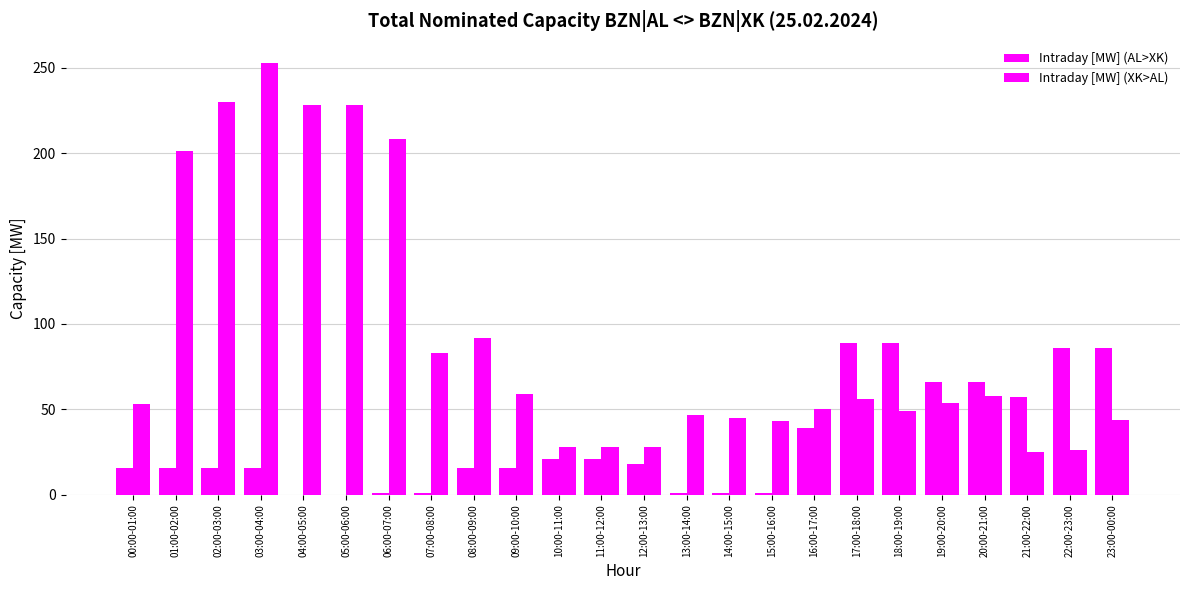

Which series changed the most between 09:00-10:00 and 19:00-20:00?

Intraday [MW] (AL>XK)